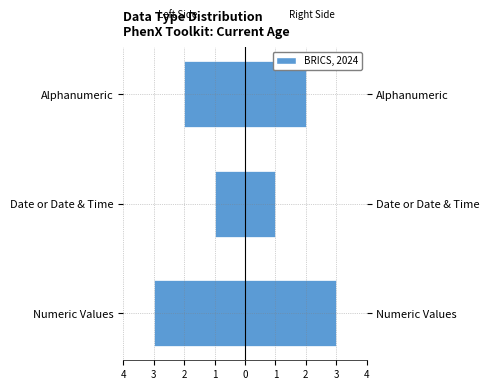

What is the minimum value for Right?

1